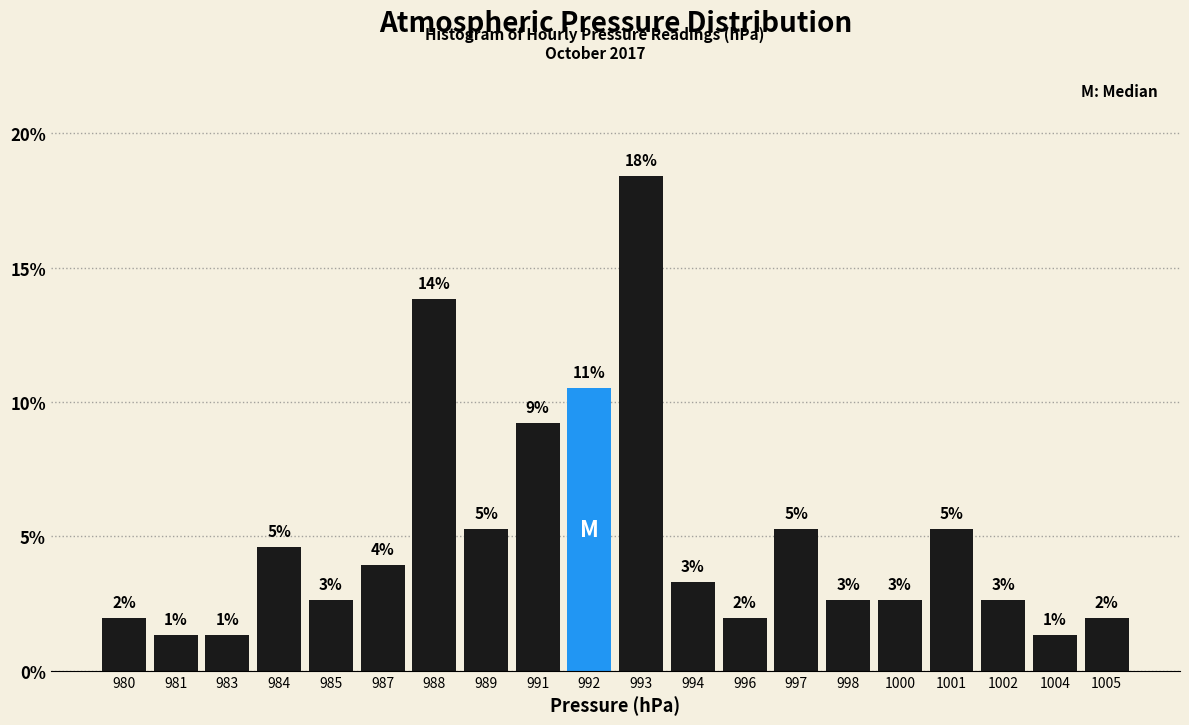

How many bars are there in total?

20